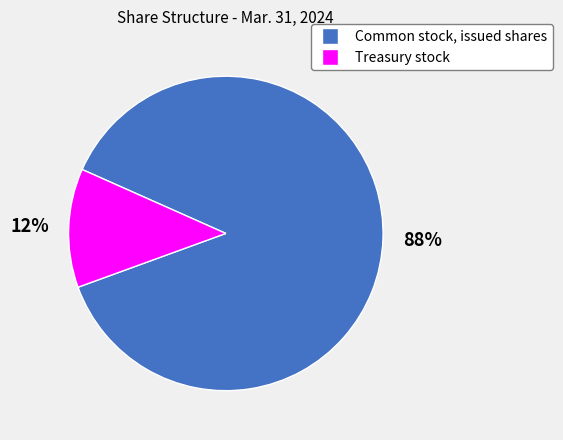

To the nearest percent, what is the difference between the largest and smallest slice percentages?

76%